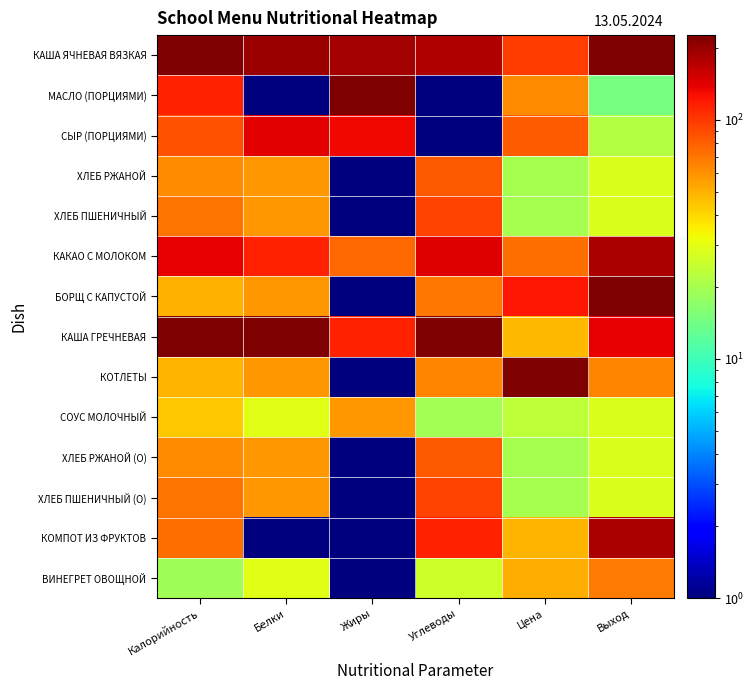

Reading left to right, what are all the values shown in this chart?

КАША ЯЧНЕВАЯ ВЯЗКАЯ: Калорийность=224.0	Белки=197.9	Жиры=188.5	Углеводы=176.0	Цена=98.6	Выход=226.0
МАСЛО (ПОРЦИЯМИ): Калорийность=113.0	Белки=1.0	Жиры=226.0	Углеводы=1.0	Цена=61.8	Выход=14.5
СЫР (ПОРЦИЯМИ): Калорийность=86.0	Белки=141.6	Жиры=132.2	Углеводы=1.0	Цена=81.2	Выход=21.7
ХЛЕБ РЖАНОЙ: Калорийность=62.0	Белки=57.2	Жиры=1.0	Углеводы=82.2	Цена=19.9	Выход=28.0
ХЛЕБ ПШЕНИЧНЫЙ: Калорийность=72.0	Белки=57.2	Жиры=1.0	Углеводы=94.8	Цена=19.9	Выход=28.0
КАКАО С МОЛОКОМ: Калорийность=138.0	Белки=113.5	Жиры=76.0	Углеводы=144.8	Цена=72.1	Выход=181.0
БОРЩ С КАПУСТОЙ: Калорийность=50.0	Белки=57.2	Жиры=1.0	Углеводы=69.8	Цена=120.7	Выход=226.0
КАША ГРЕЧНЕВАЯ: Калорийность=226.0	Белки=226.0	Жиры=113.5	Углеводы=226.0	Цена=47.9	Выход=136.0
КОТЛЕТЫ: Калорийность=49.0	Белки=57.2	Жиры=1.0	Углеводы=63.5	Цена=226.0	Выход=64.0
СОУС МОЛОЧНЫЙ: Калорийность=44.0	Белки=29.1	Жиры=57.2	Углеводы=19.8	Цена=23.4	Выход=28.0
ХЛЕБ РЖАНОЙ (О): Калорийность=62.0	Белки=57.2	Жиры=1.0	Углеводы=82.2	Цена=19.9	Выход=28.0
ХЛЕБ ПШЕНИЧНЫЙ (О): Калорийность=72.0	Белки=57.2	Жиры=1.0	Углеводы=94.8	Цена=19.9	Выход=28.0
КОМПОТ ИЗ ФРУКТОВ: Калорийность=73.0	Белки=1.0	Жиры=1.0	Углеводы=113.5	Цена=48.3	Выход=181.0
ВИНЕГРЕТ ОВОЩНОЙ: Калорийность=19.0	Белки=29.1	Жиры=1.0	Углеводы=26.0	Цена=50.9	Выход=68.5